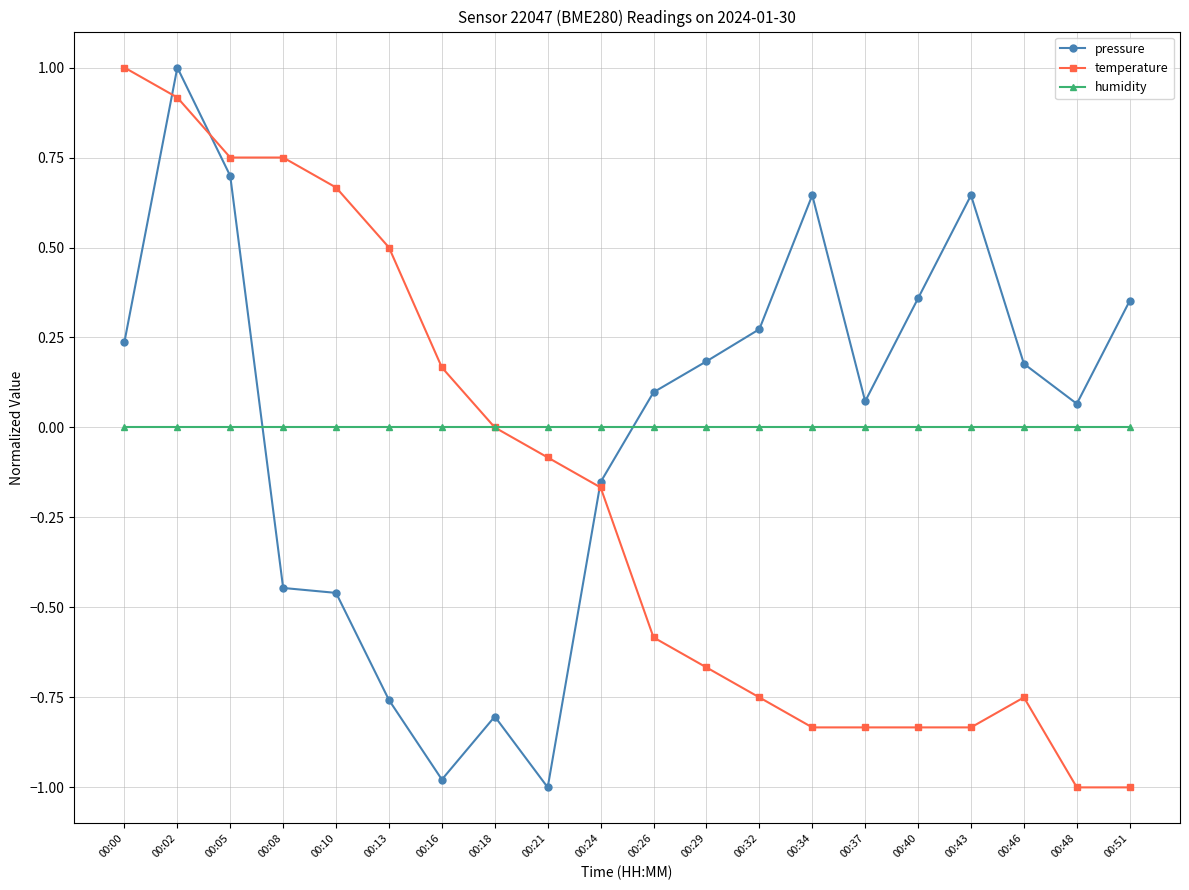

At which category is the sum across all series the highest?

00:02